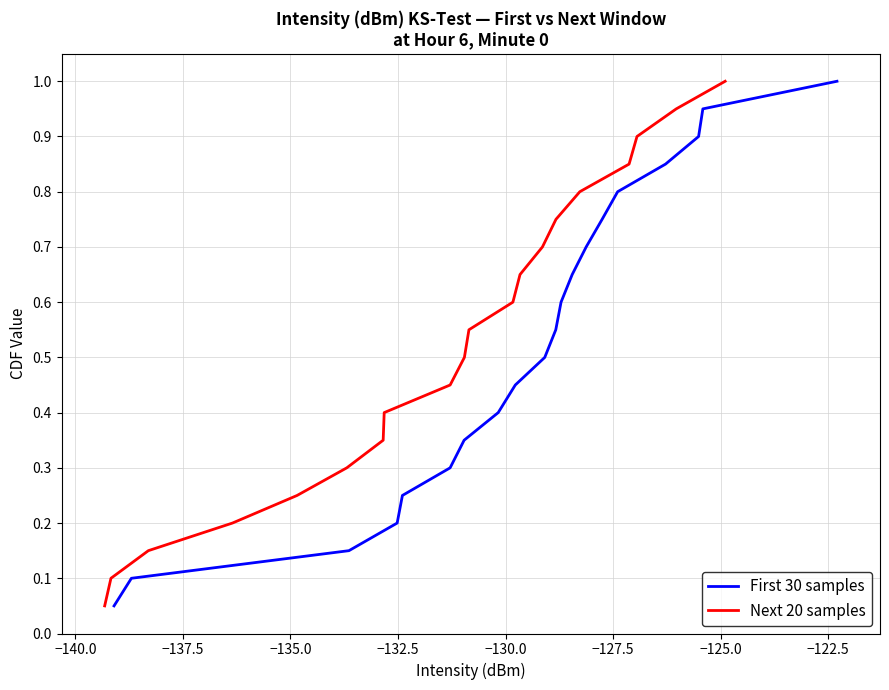

How many series are shown in this chart?

2